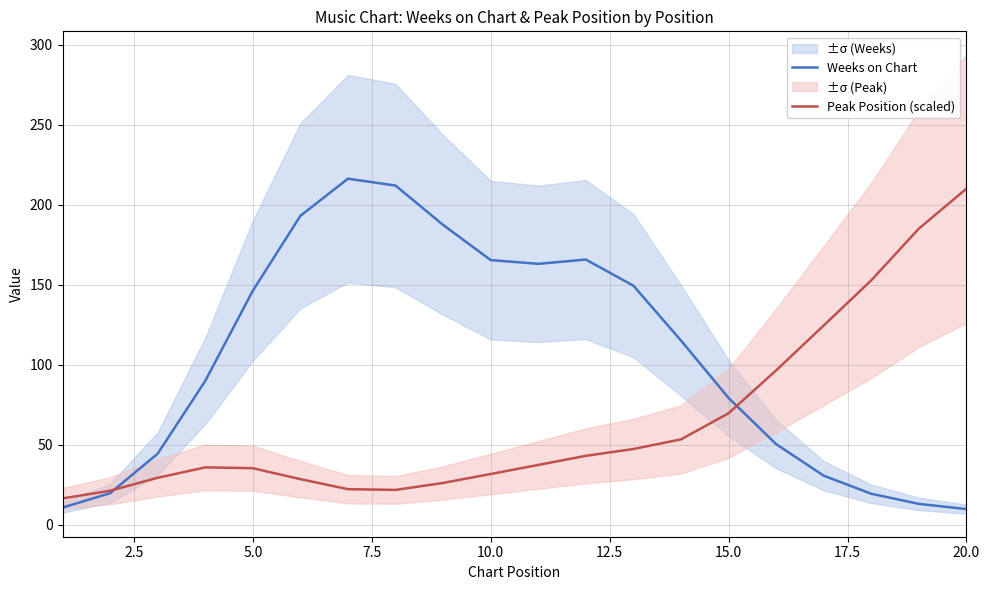

True or false: Weeks on Chart and Peak Position (scaled) cross at least once.

True